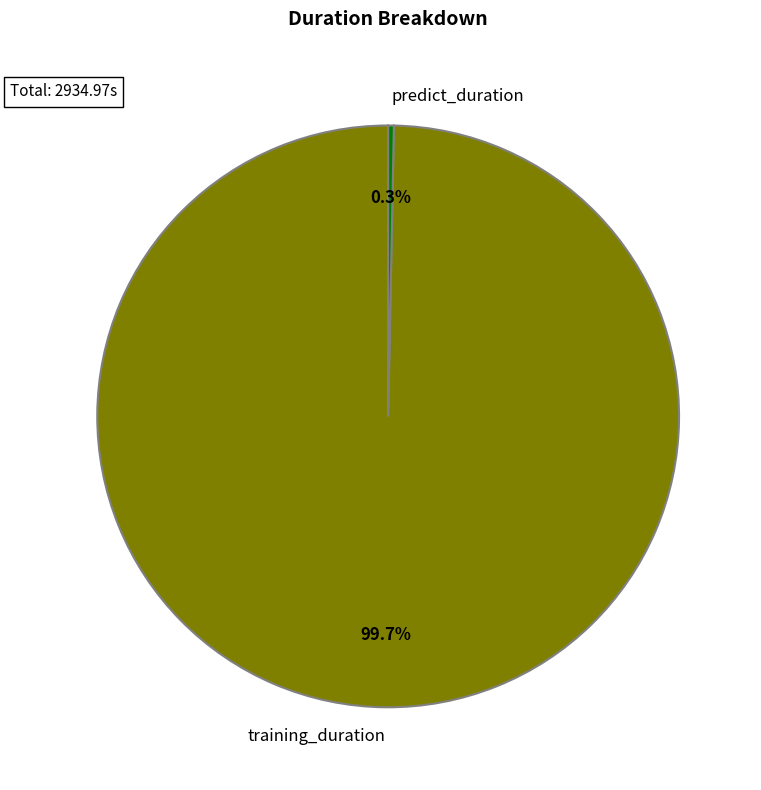

Which has a higher value, training_duration or predict_duration?

training_duration